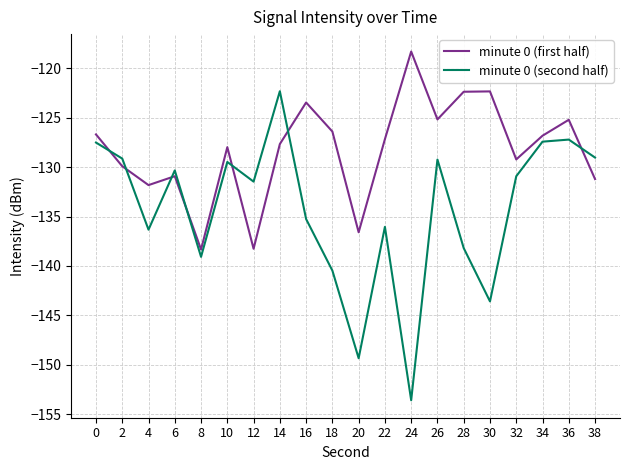

At which category is the sum across all series the highest?

14